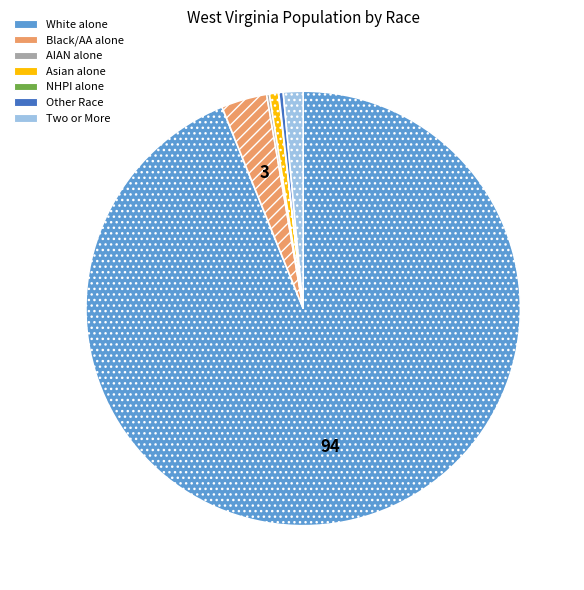

The Black/AA alone slice represents 3% of the pie. True or false?

True